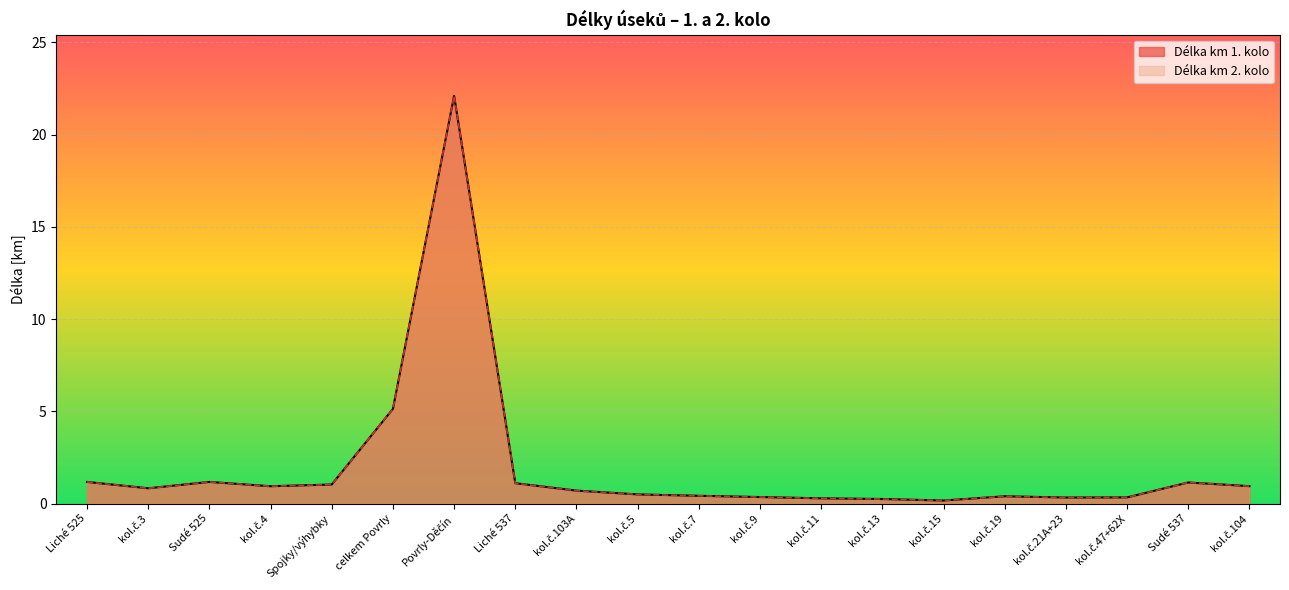

At how many categories does at least one series exceed 0?

20